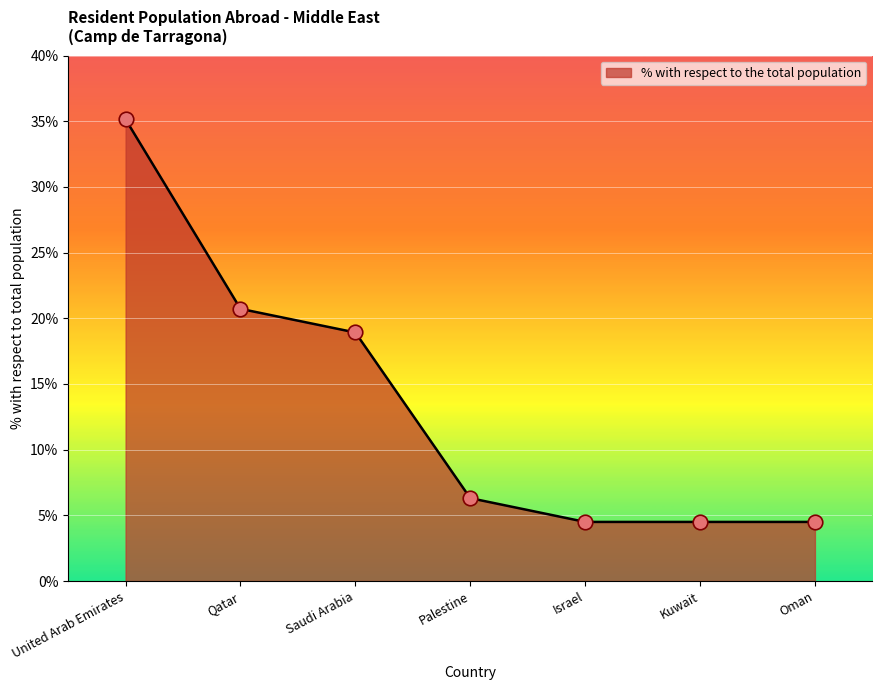

What is the change in value from Qatar to Palestine?

-14.4